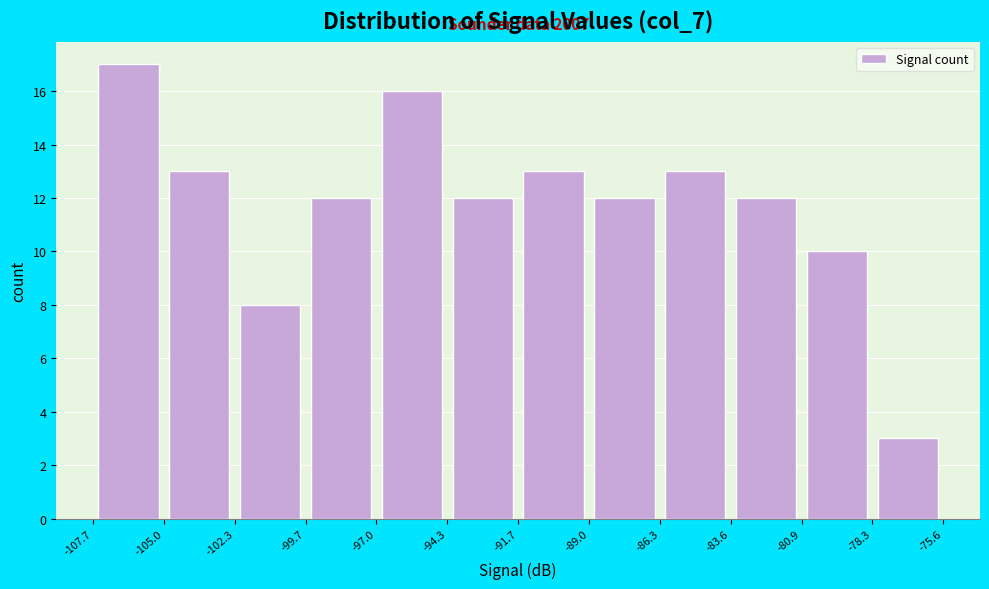

Over which range of the x-axis is the bar tallest?

-107.7 to -105.0